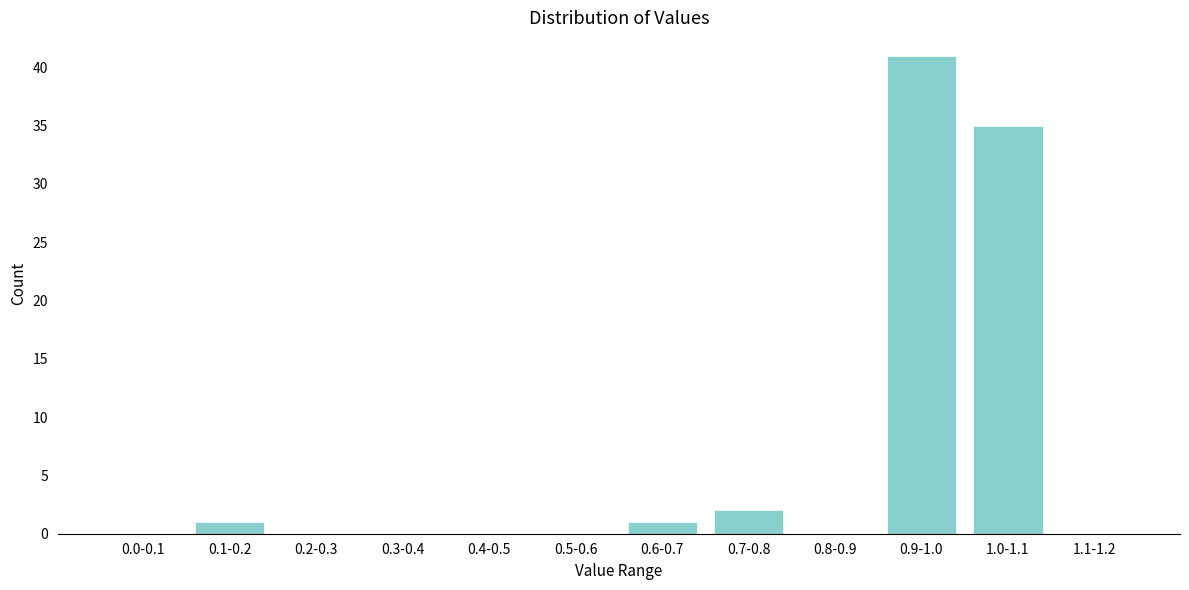

Reading left to right, what are all the values shown in this chart?

0.0-0.1=0	0.1-0.2=1	0.2-0.3=0	0.3-0.4=0	0.4-0.5=0	0.5-0.6=0	0.6-0.7=1	0.7-0.8=2	0.8-0.9=0	0.9-1.0=41	1.0-1.1=35	1.1-1.2=0